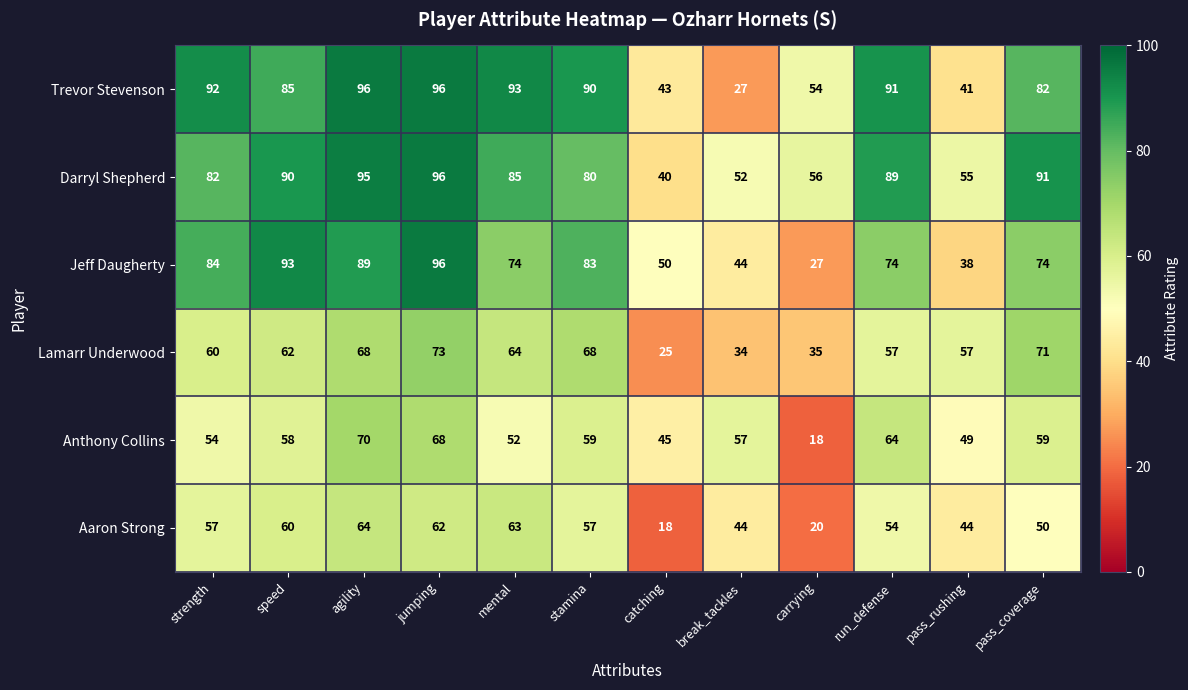

The Lamarr Underwood series shows 71 at pass_coverage. True or false?

True